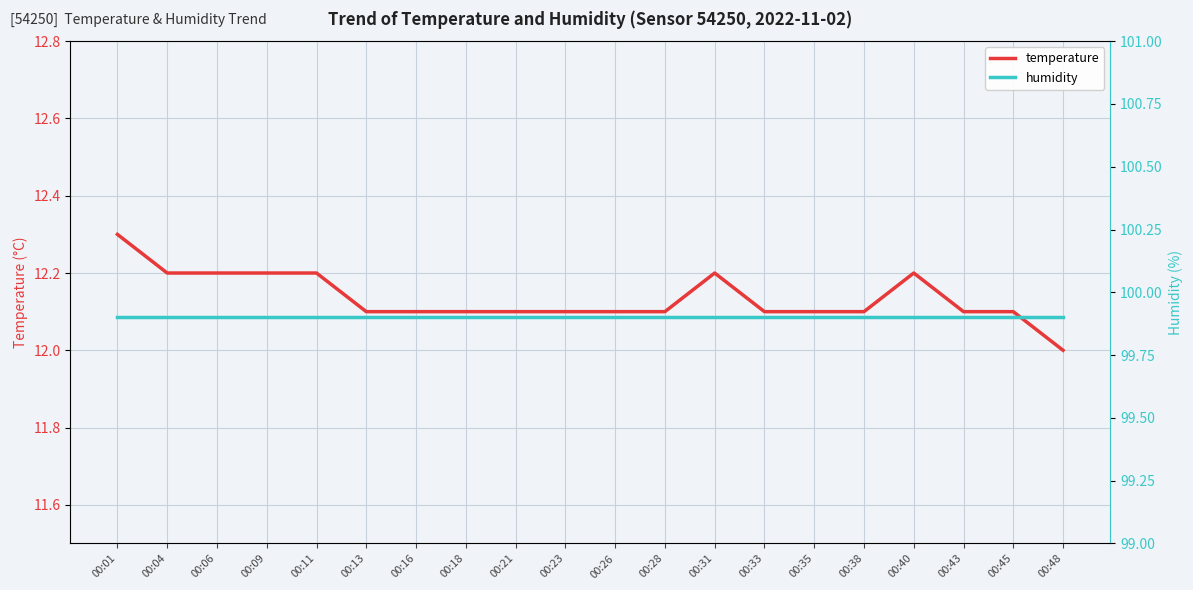

Which series has the widest spread of values?

temperature